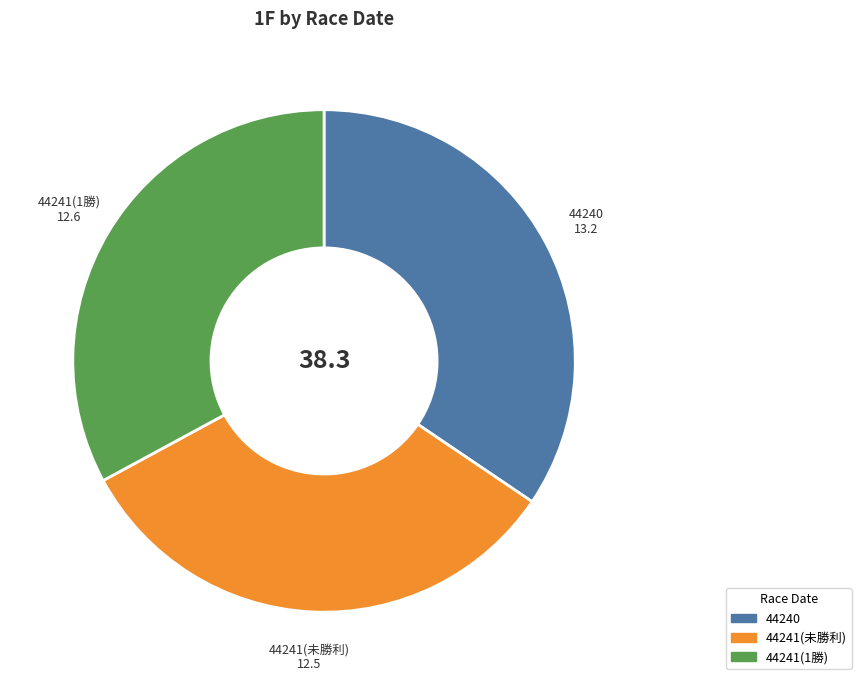

Is 44241(1勝) the majority of the pie?

No